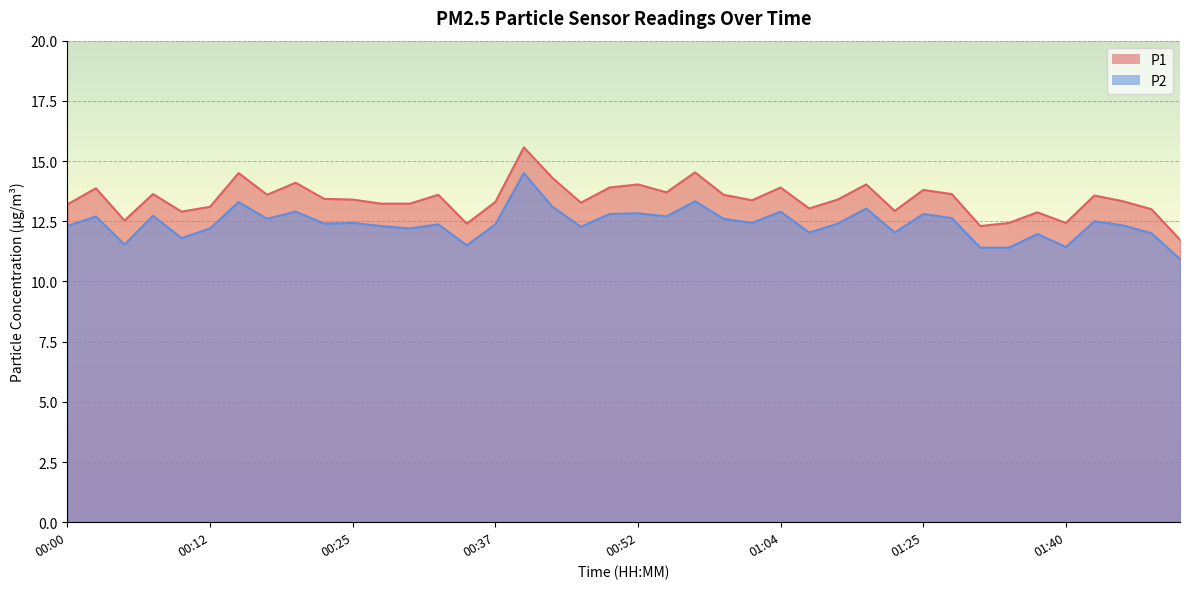

At which label is P1 closest to 13?

01:48